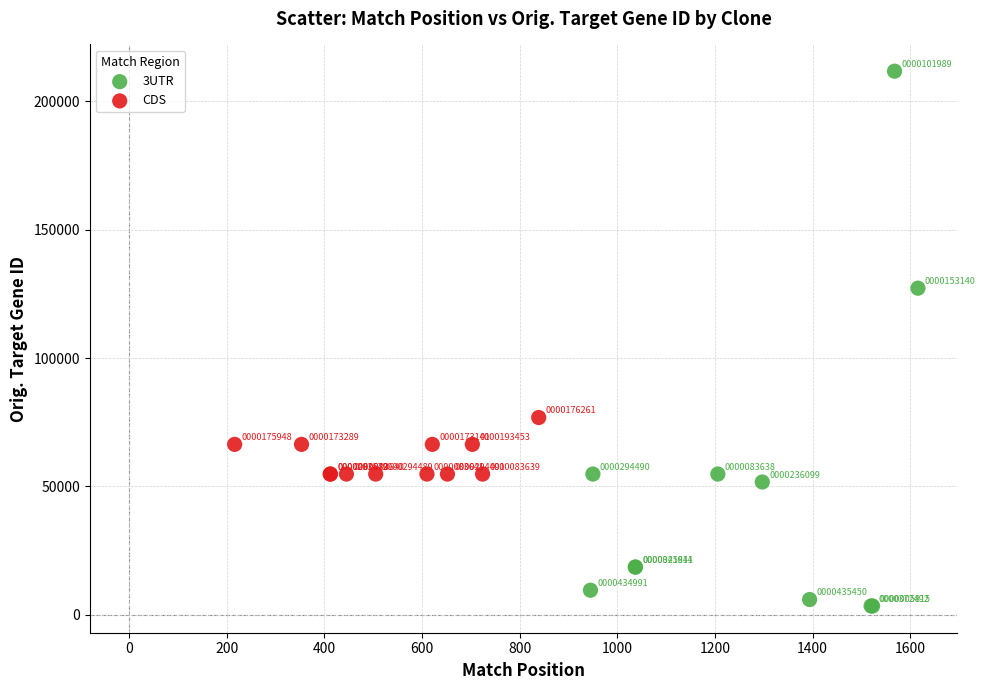

Which series contains the lowest Y value?

3UTR